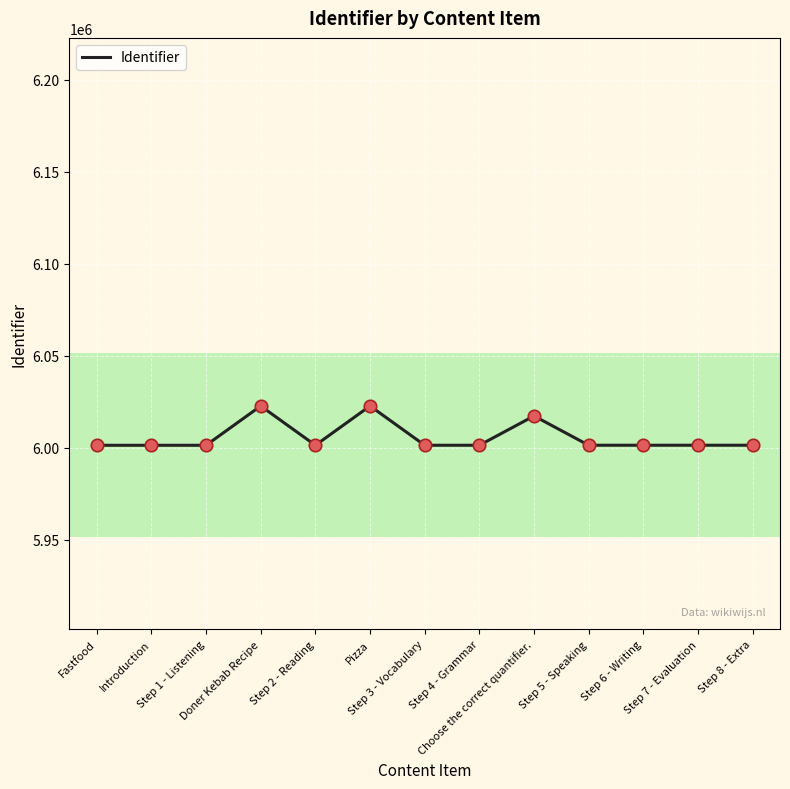

What is the maximum value shown in the chart?

6022681